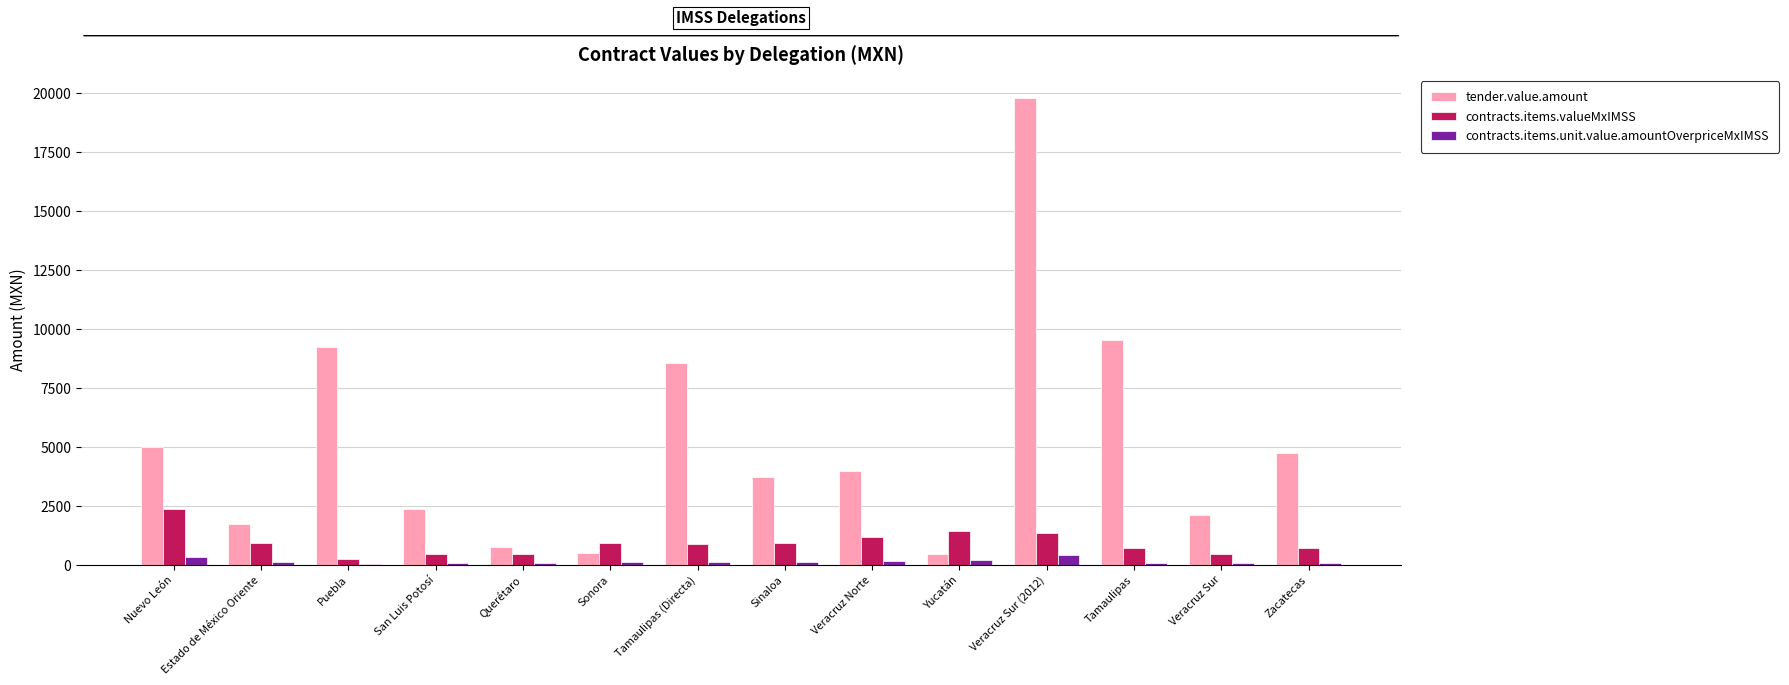

How many series are shown in this chart?

3